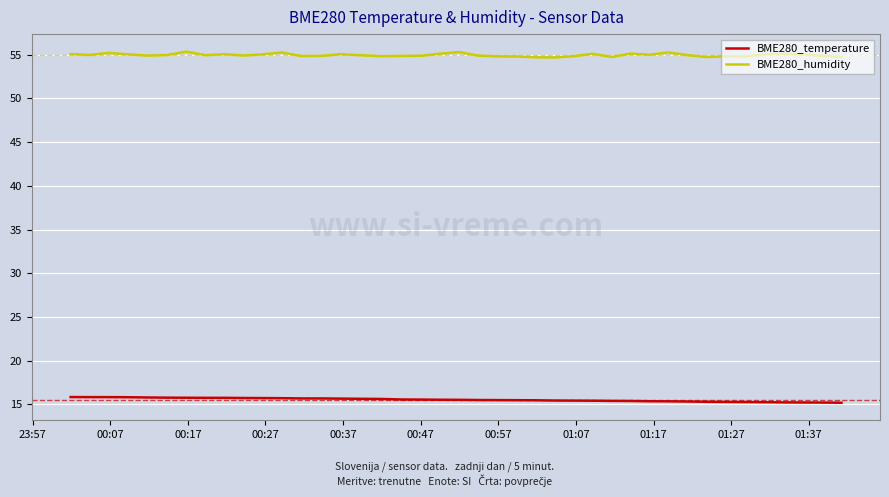

What are all the series names shown in the legend?

BME280_temperature, BME280_humidity